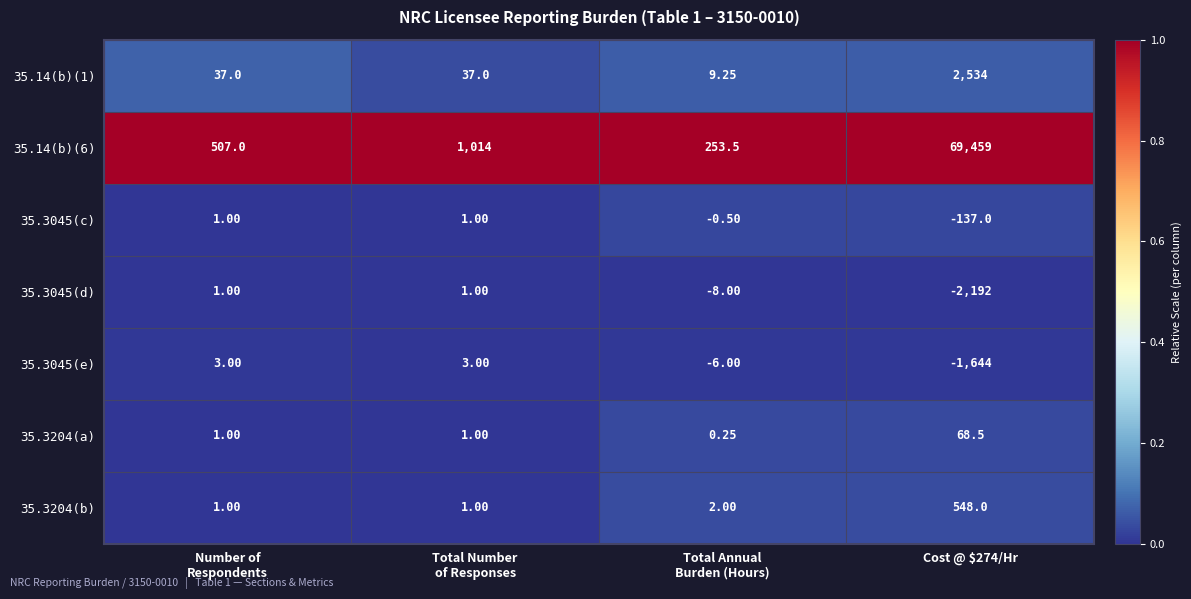

How many data points does each series have?

4